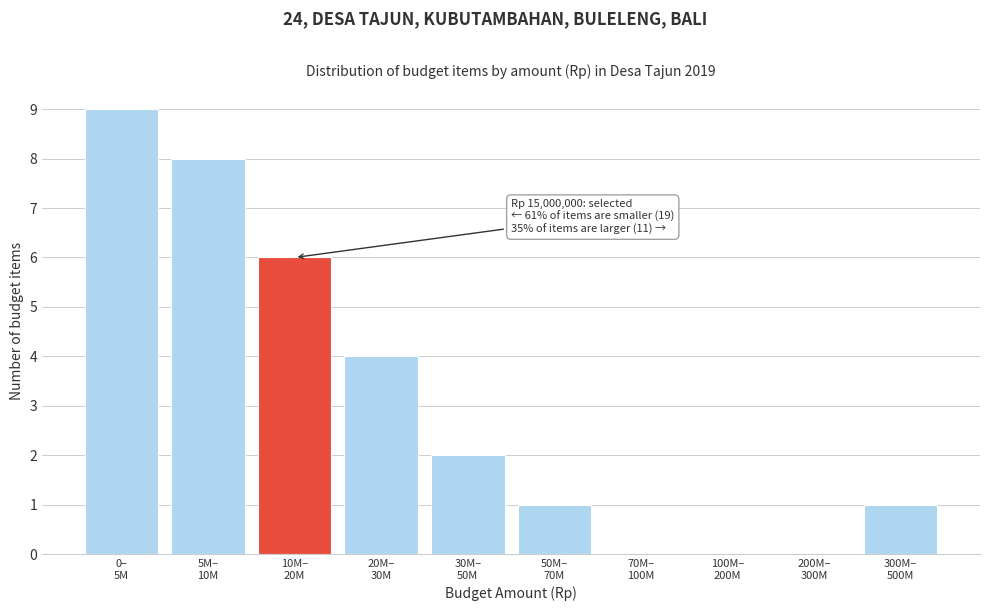

What is the maximum value shown in the chart?

9